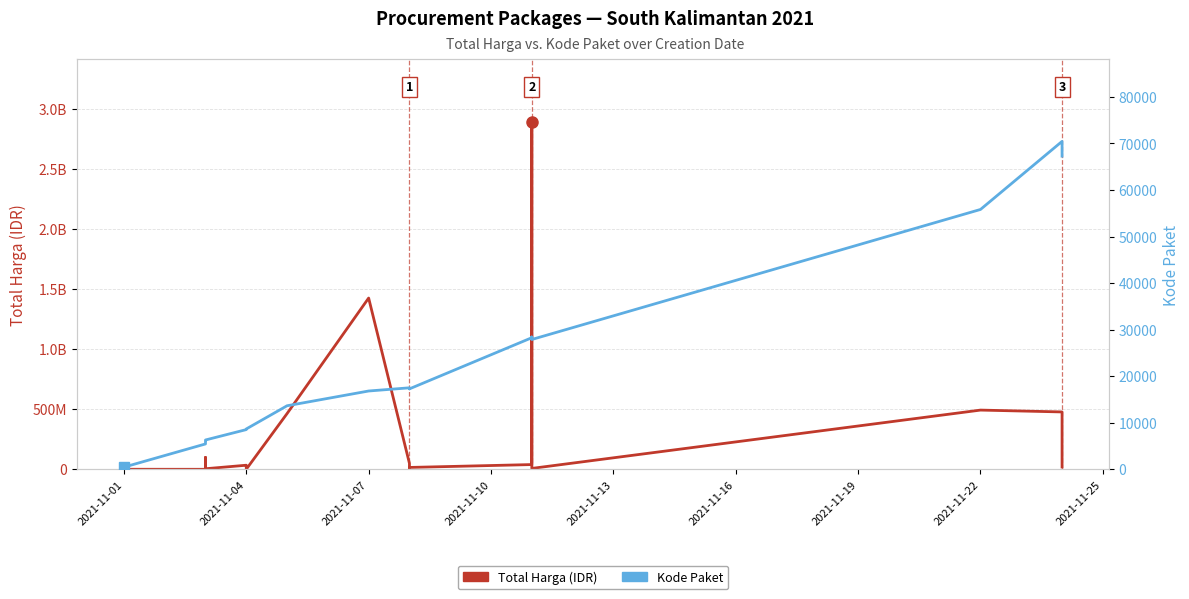

What are all the series names shown in the legend?

Total Harga (IDR), Kode Paket